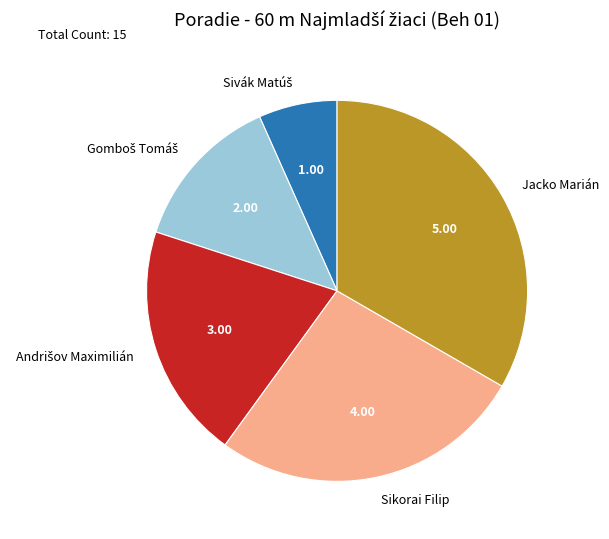

How many slices are in this pie chart?

5